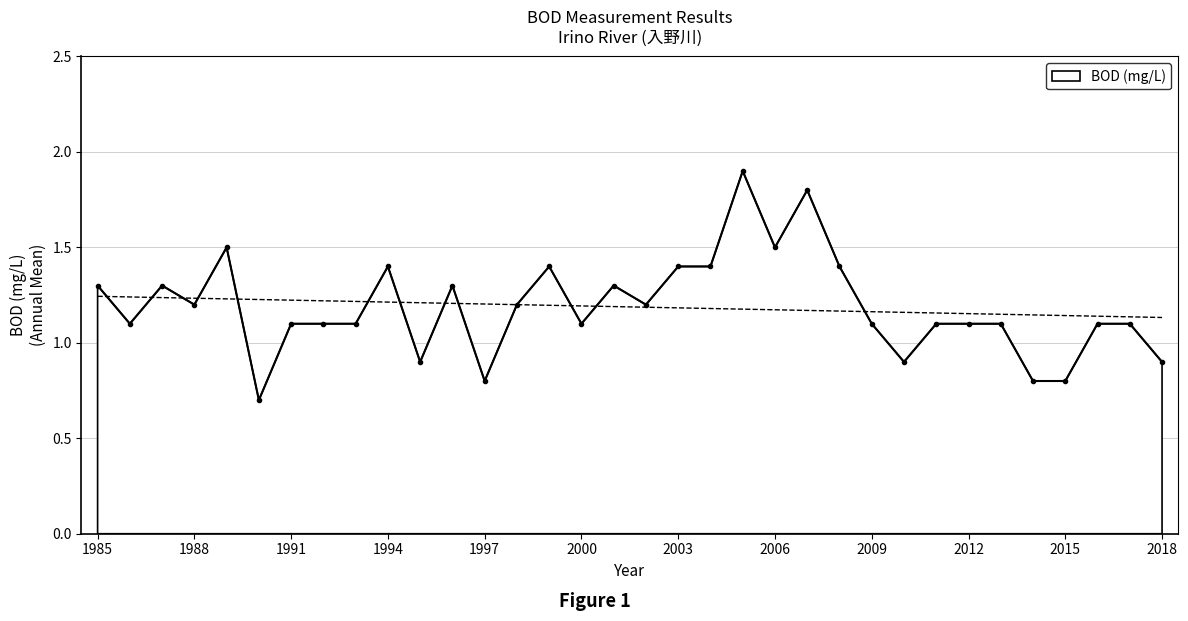

What is the sum of all values?

40.4